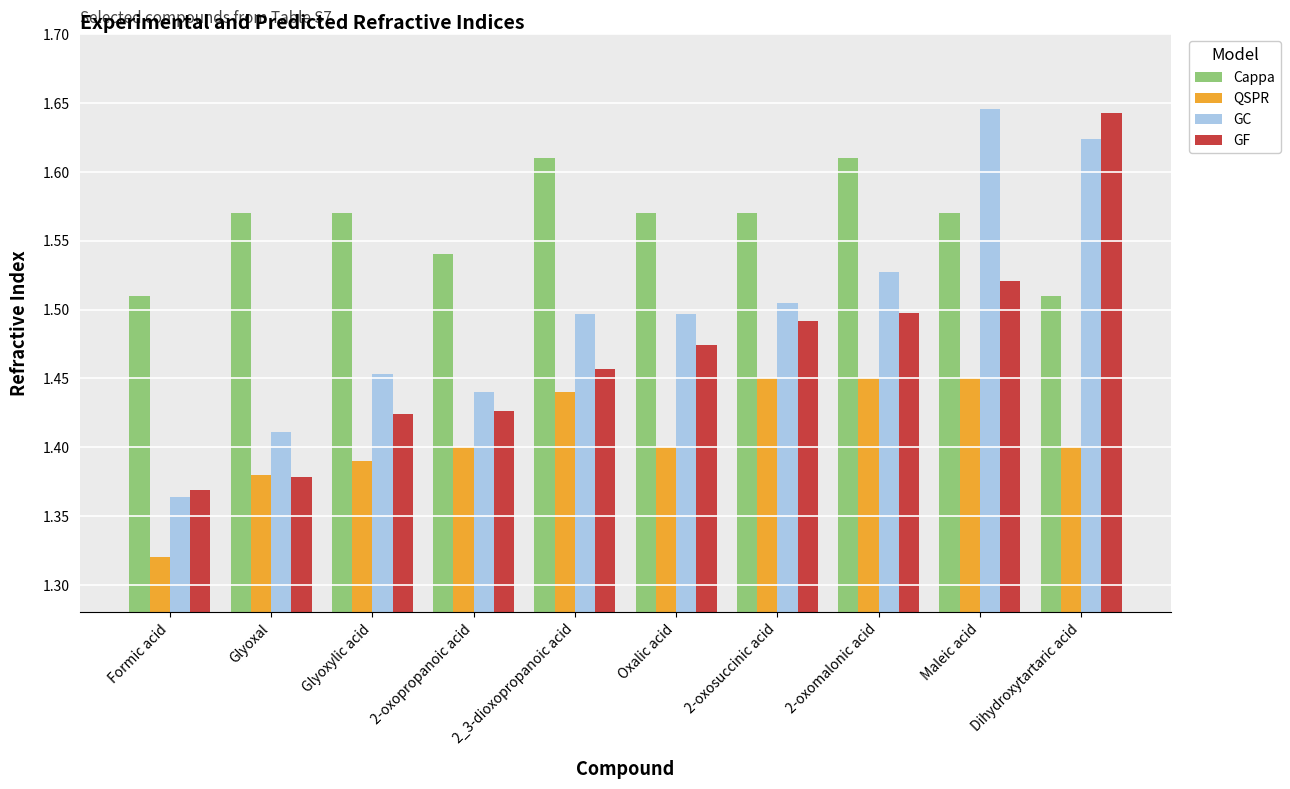

Which series changed the most between Formic acid and 2-oxopropanoic acid?

QSPR